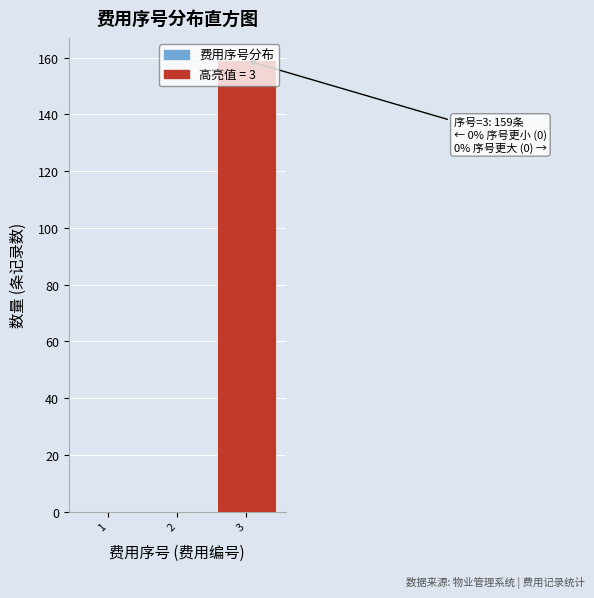

What is the sum of all values?

159